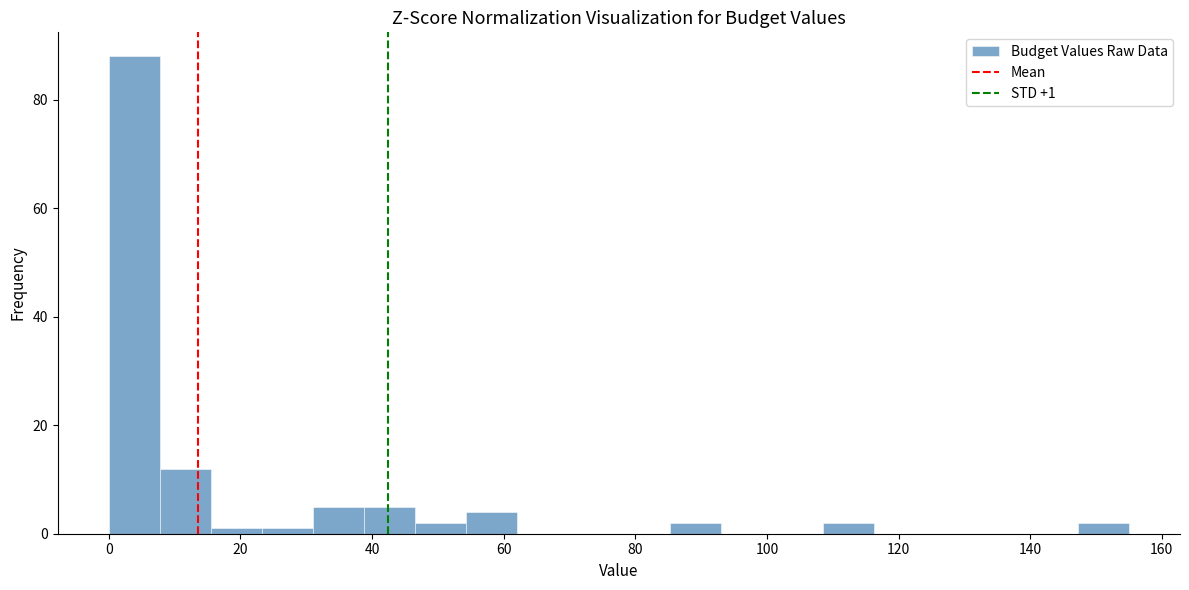

Around what value on the x-axis is the tallest bar? Give the approximate position of its centre, as read against the axis.

4